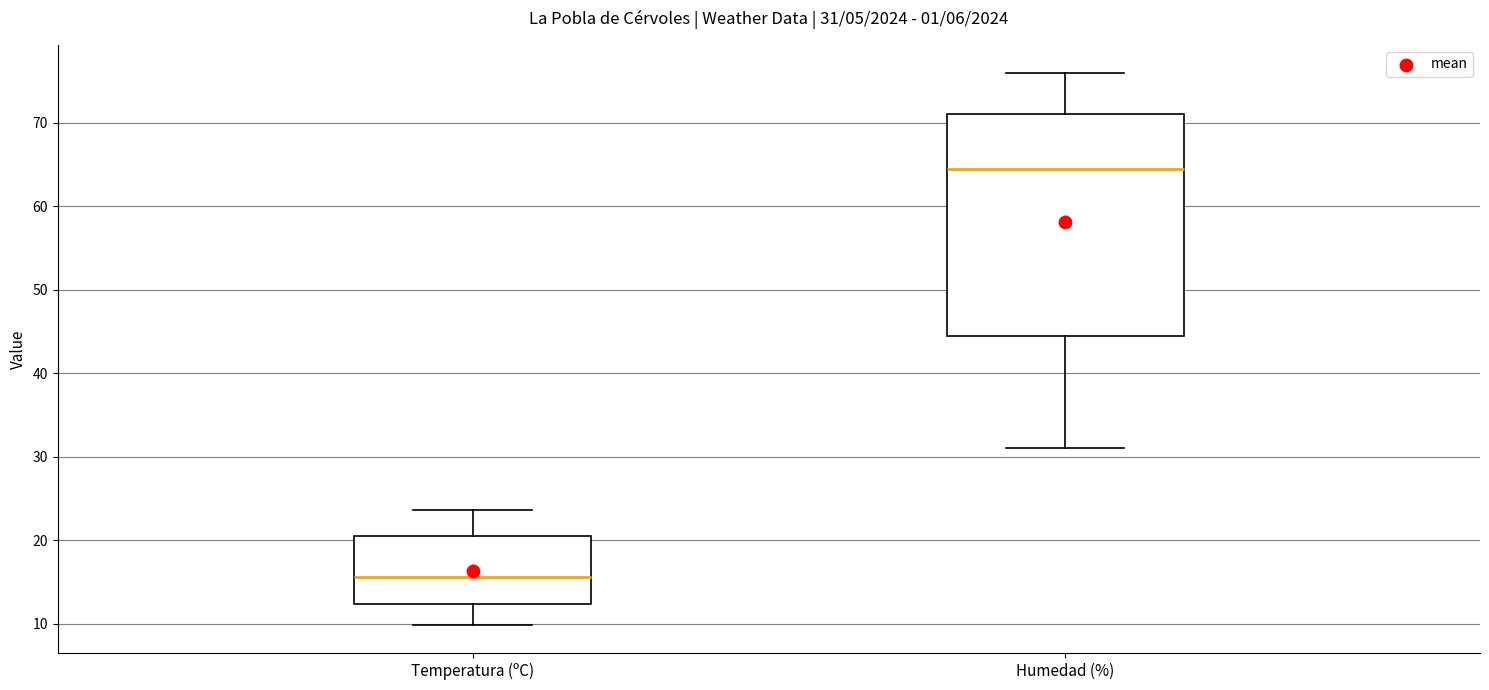

Which box has the lowest median line?

Temperatura (ºC)